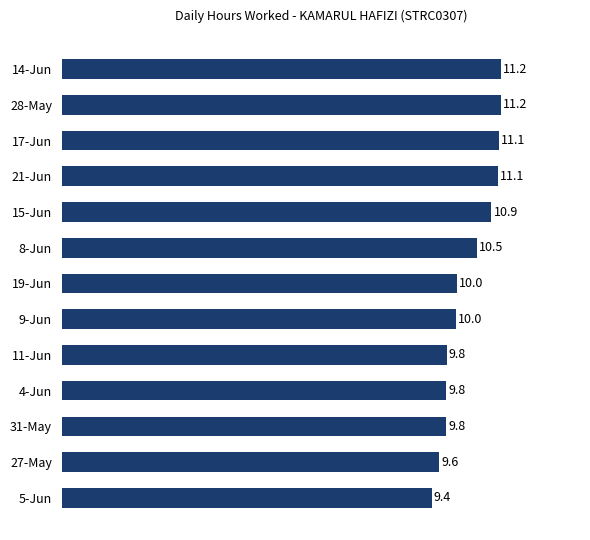

Reading top to bottom, list all the values displayed in this chart.

11.2	11.2	11.1	11.1	10.9	10.5	10.0	10.0	9.8	9.8	9.8	9.6	9.4